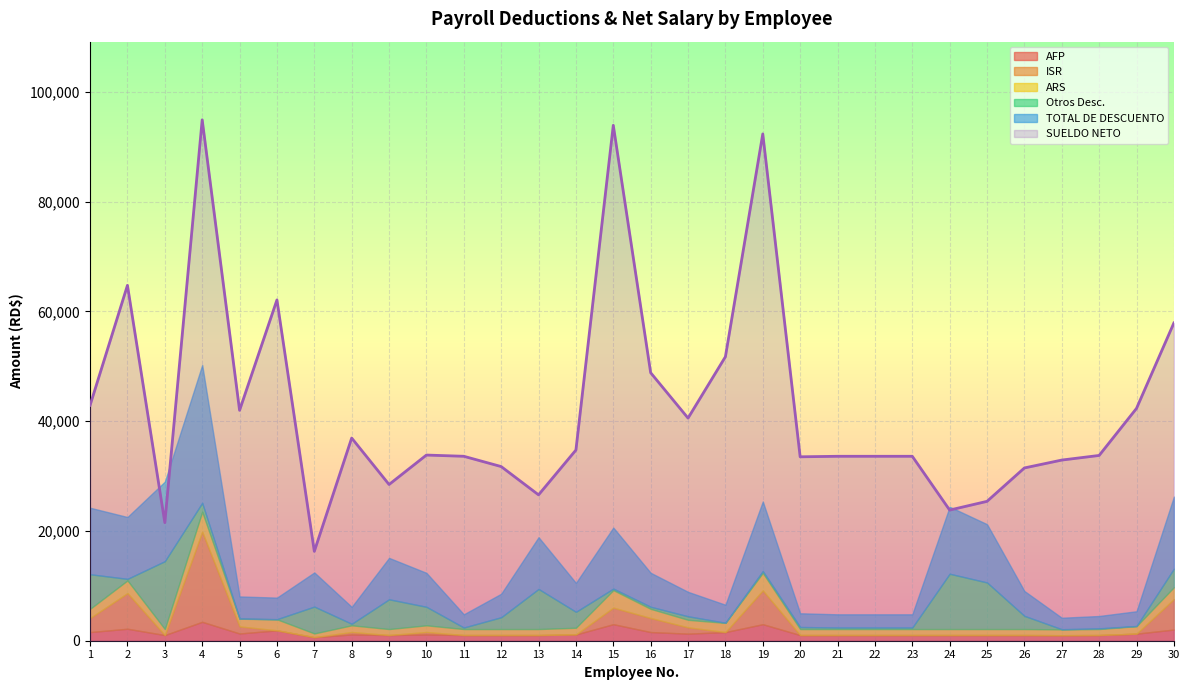

At which label is AFP closest to 2044?

30